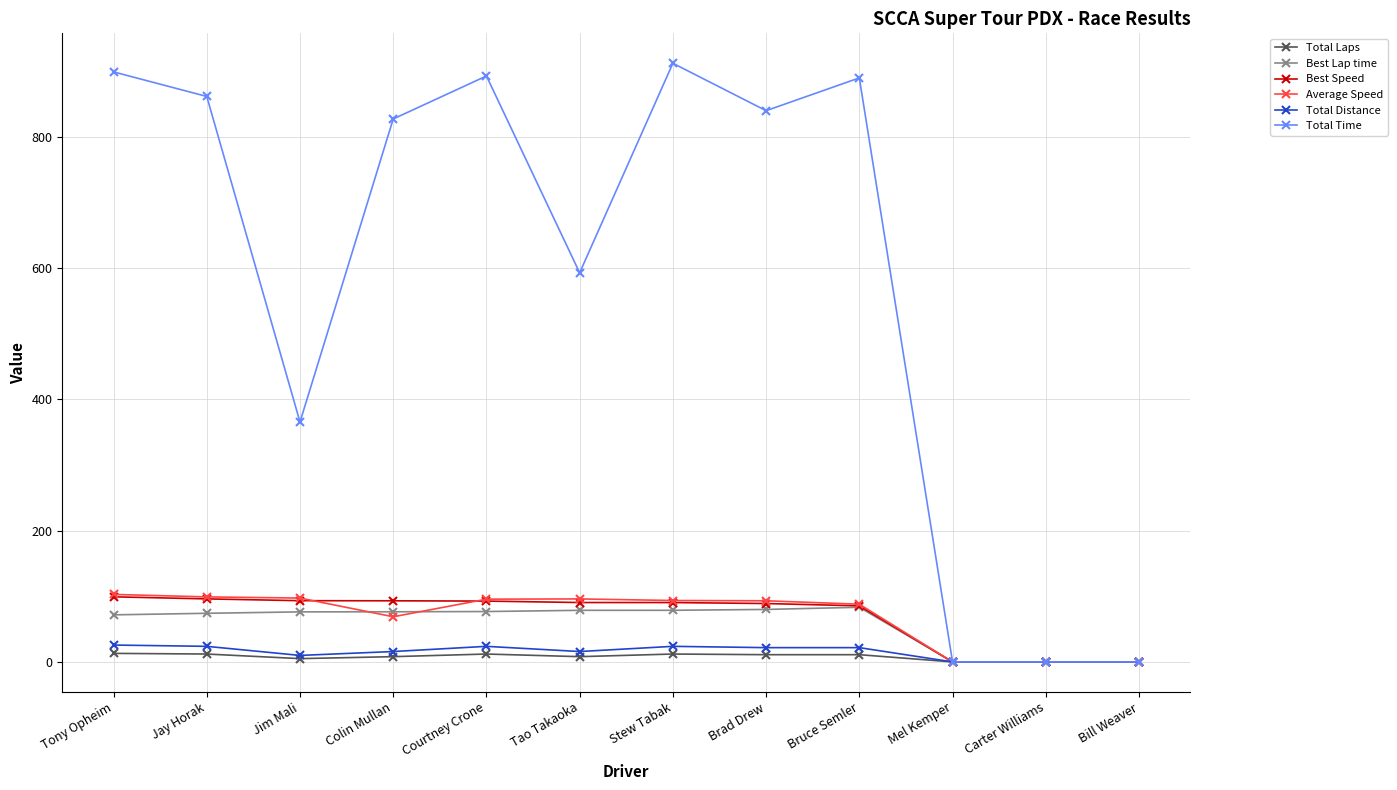

At how many categories does at least one series exceed 509?

8